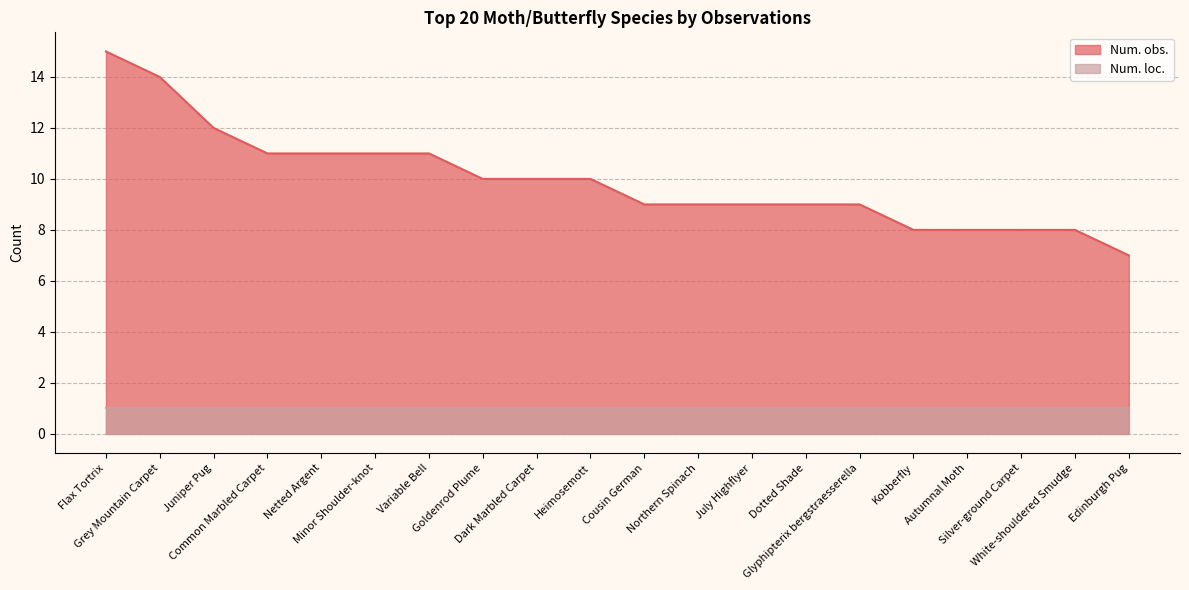

What position from the right is Kobberfly?

5